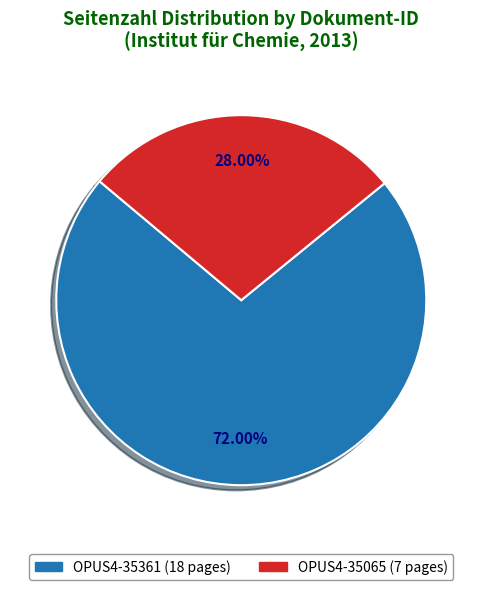

True or false: OPUS4-35361 accounts for 86% of the total.

False